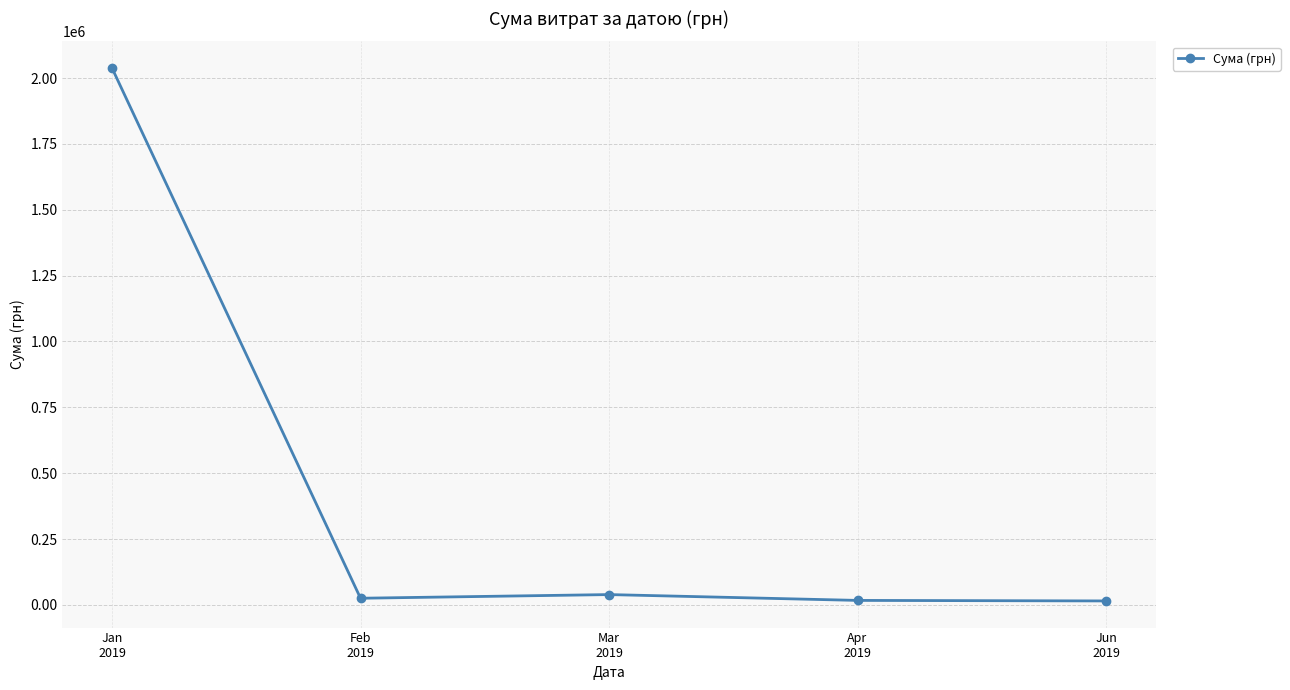

What is the greatest value displayed?

2037975.9